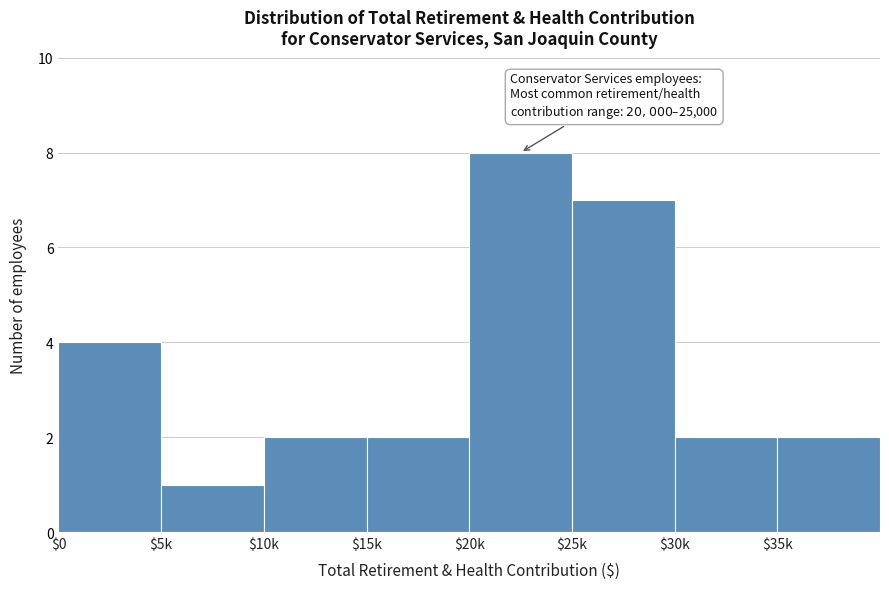

Reading left to right, transcribe all the data shown in this chart.

4	1	2	2	8	7	2	2